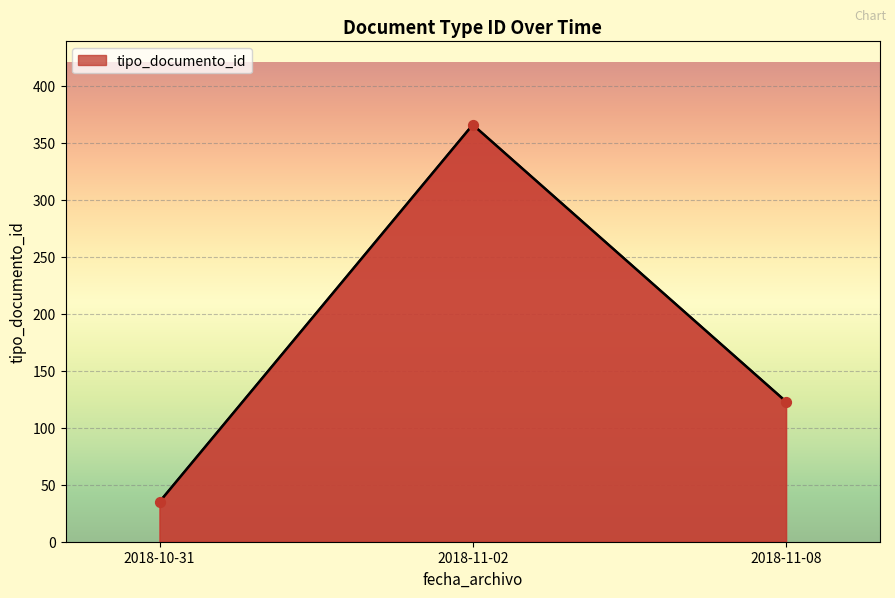

Between 2018-11-08 and 2018-10-31, which is larger?

2018-11-08